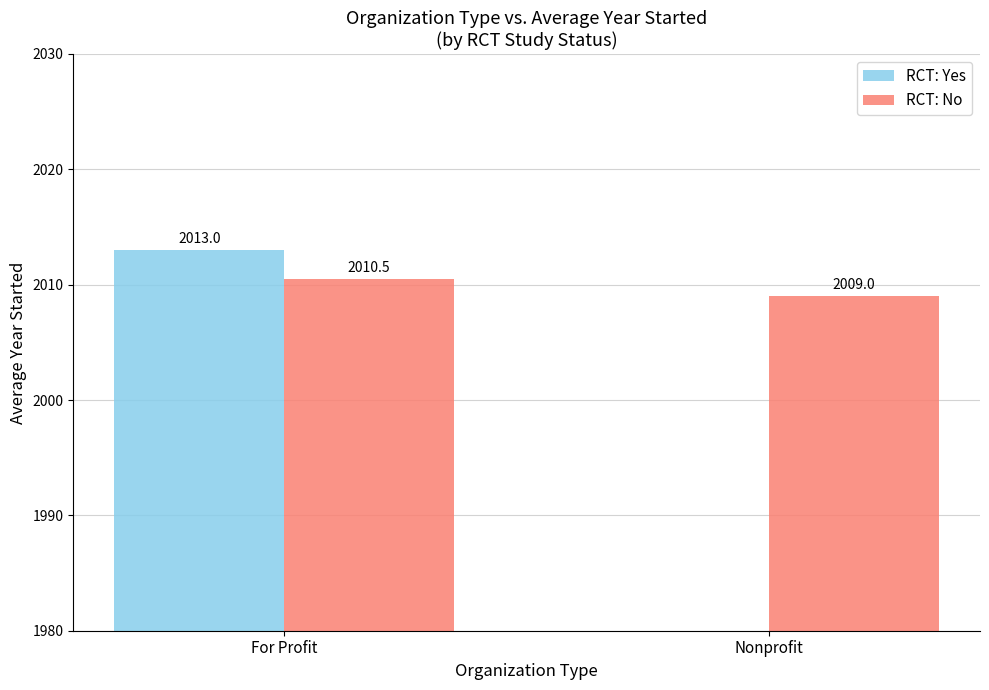

The value of RCT: Yes at For Profit is 2646.2. True or false?

False